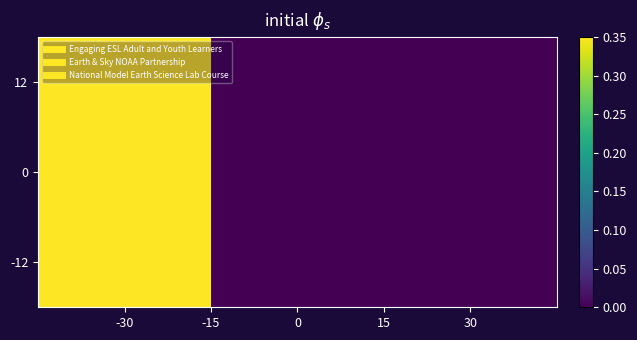

Reading left to right, extract all data points from this chart.

12: -30=1	0=0	30=0
0: -30=1	0=0	30=0
-12: -30=1	0=0	30=0